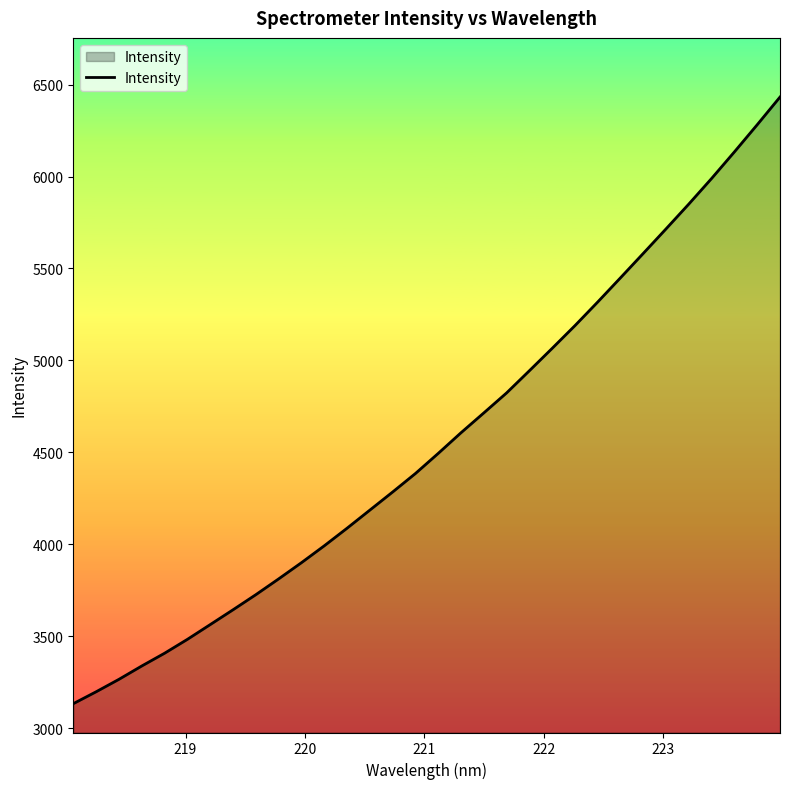

What is the greatest value displayed?

6432.1